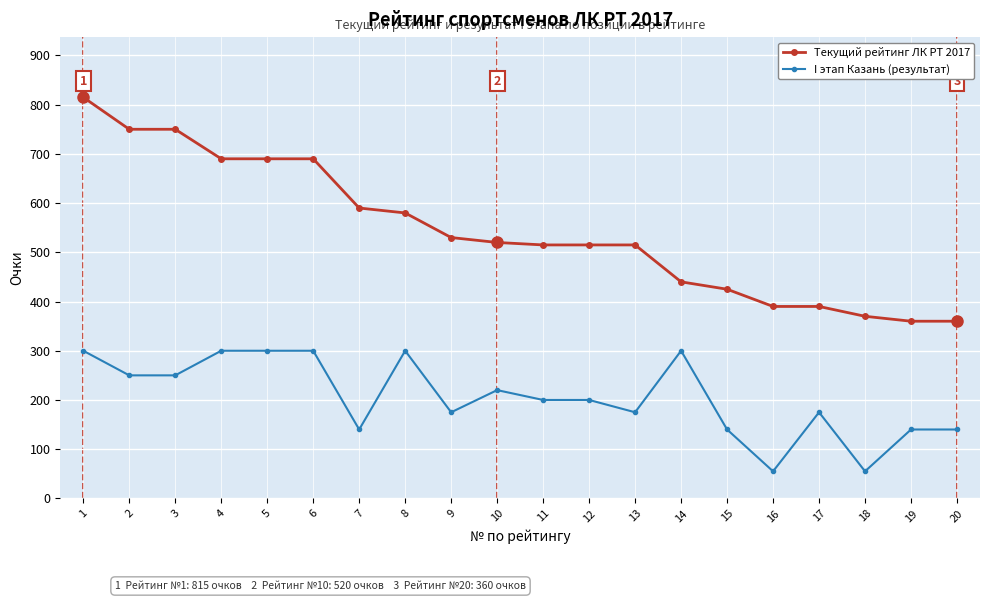

What is the value of the Текущий рейтинг ЛК РТ 2017 point at the 4th from the left?

690